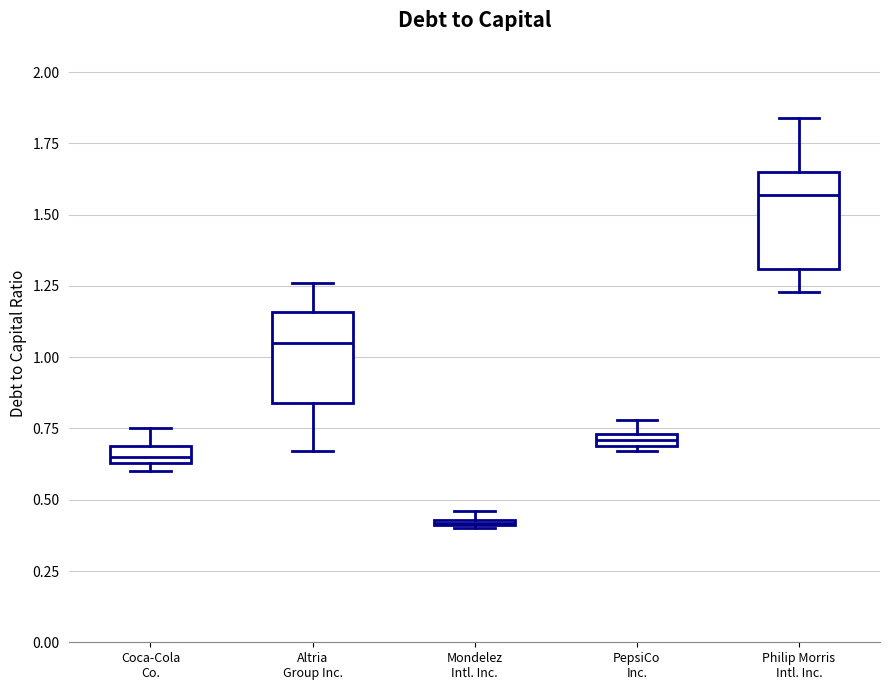

Which box's median line is the lowest?

Mondelez Intl. Inc.